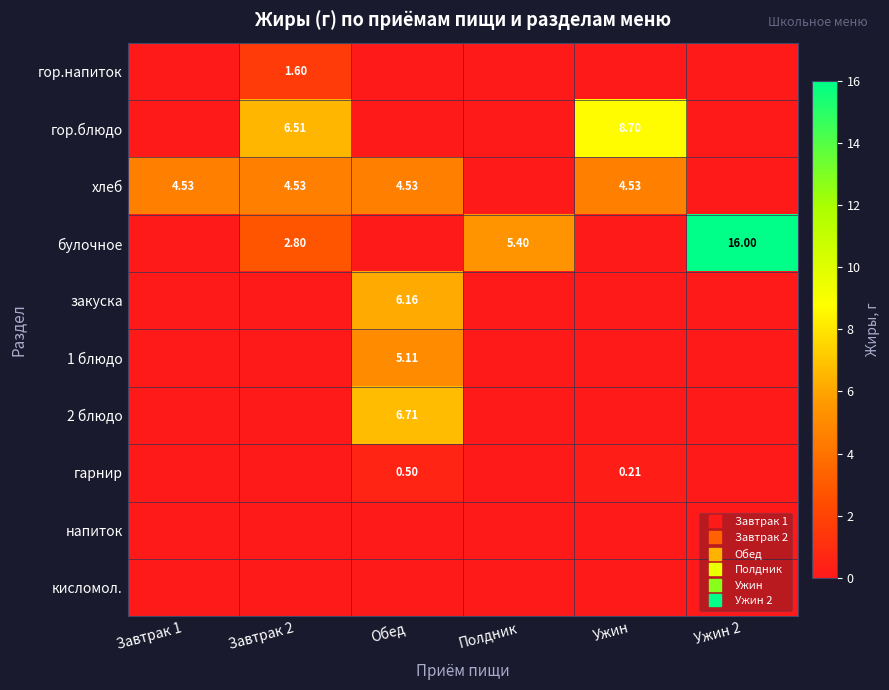

Rank the categories by напиток value from lowest to highest.

Завтрак 1, Завтрак 2, Обед, Полдник, Ужин, Ужин 2